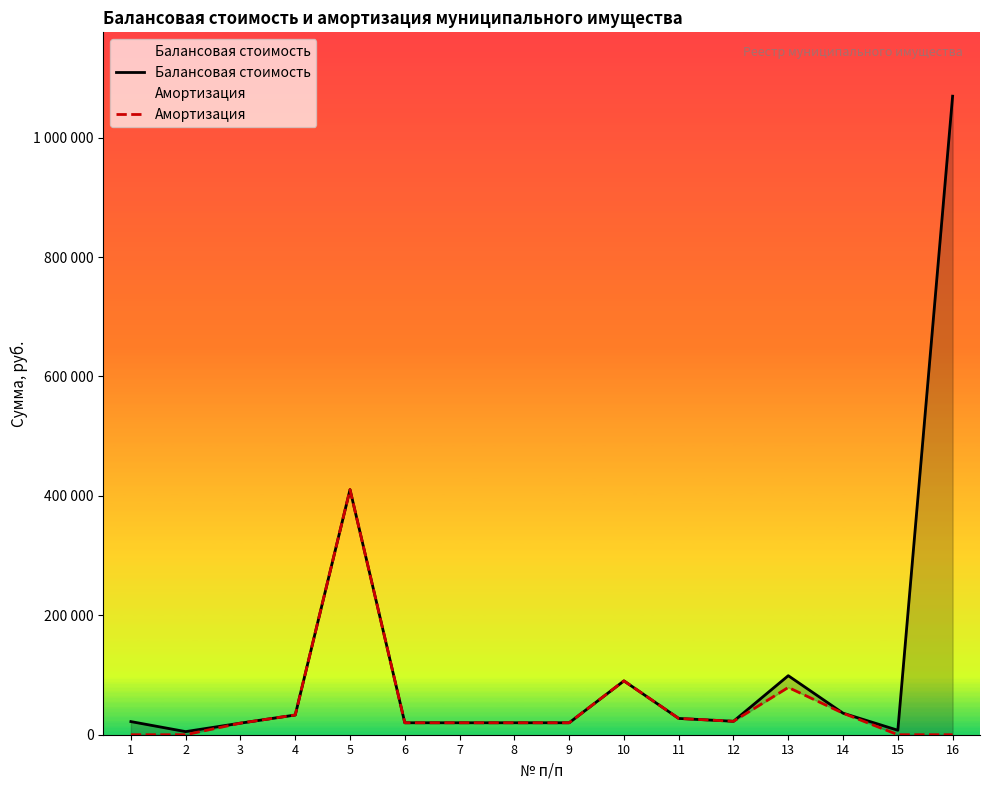

Reading left to right, transcribe all the data shown in this chart.

Балансовая стоимость: 22000.0	5200.0	19400.0	33014.8	410510.0	20000.0	20000.0	20000.0	20000.0	90160.0	27266.0	22500.0	98850.0	36059.0	7500.0	1069300.0
Амортизация: 0.0	0.0	19400.0	33014.8	410510.0	20000.0	20000.0	20000.0	20000.0	90160.0	27266.0	22500.0	79193.1	36059.0	0.0	0.0